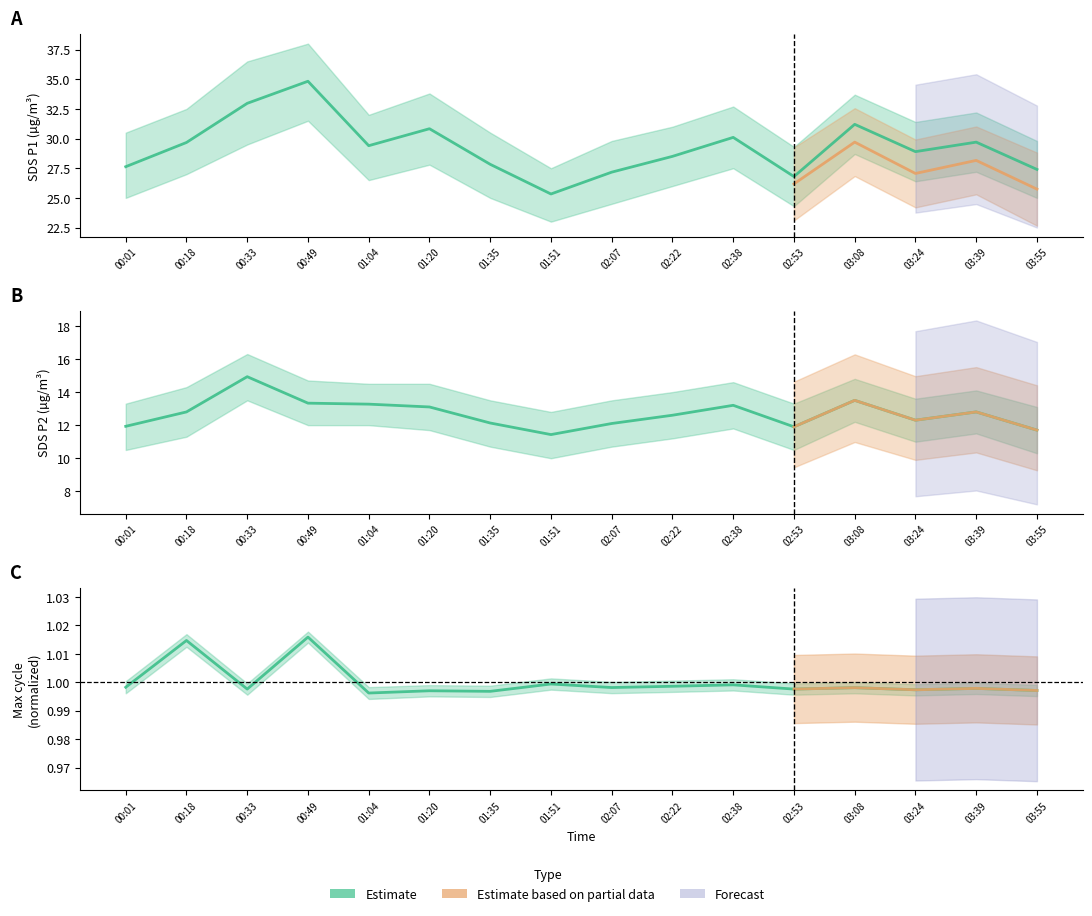

What is the difference between the second highest and second lowest values in the SDS_P1 series?

6.2